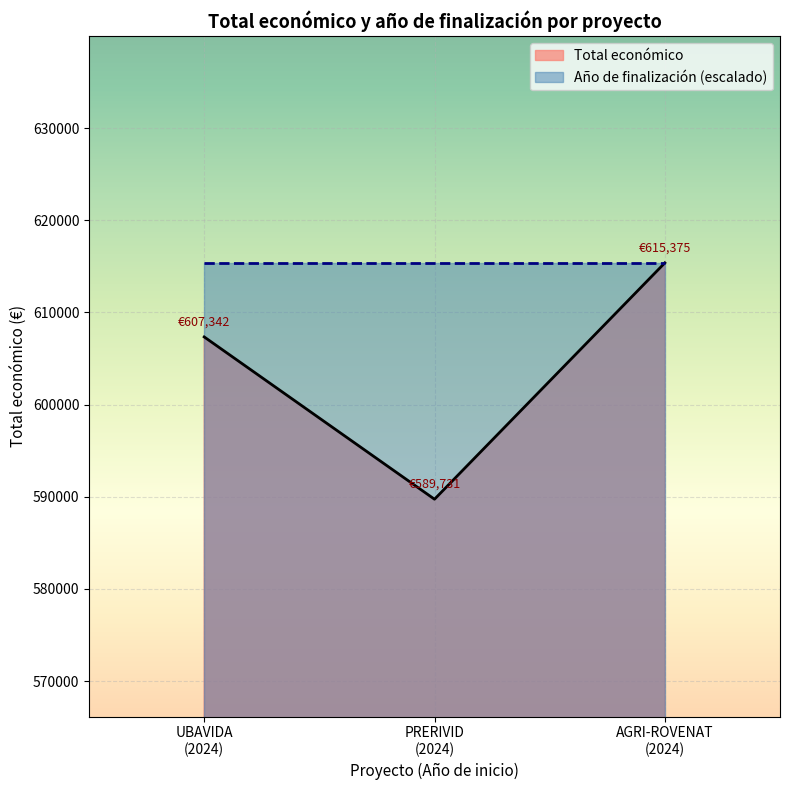

Which series has the widest spread of values?

Total económico